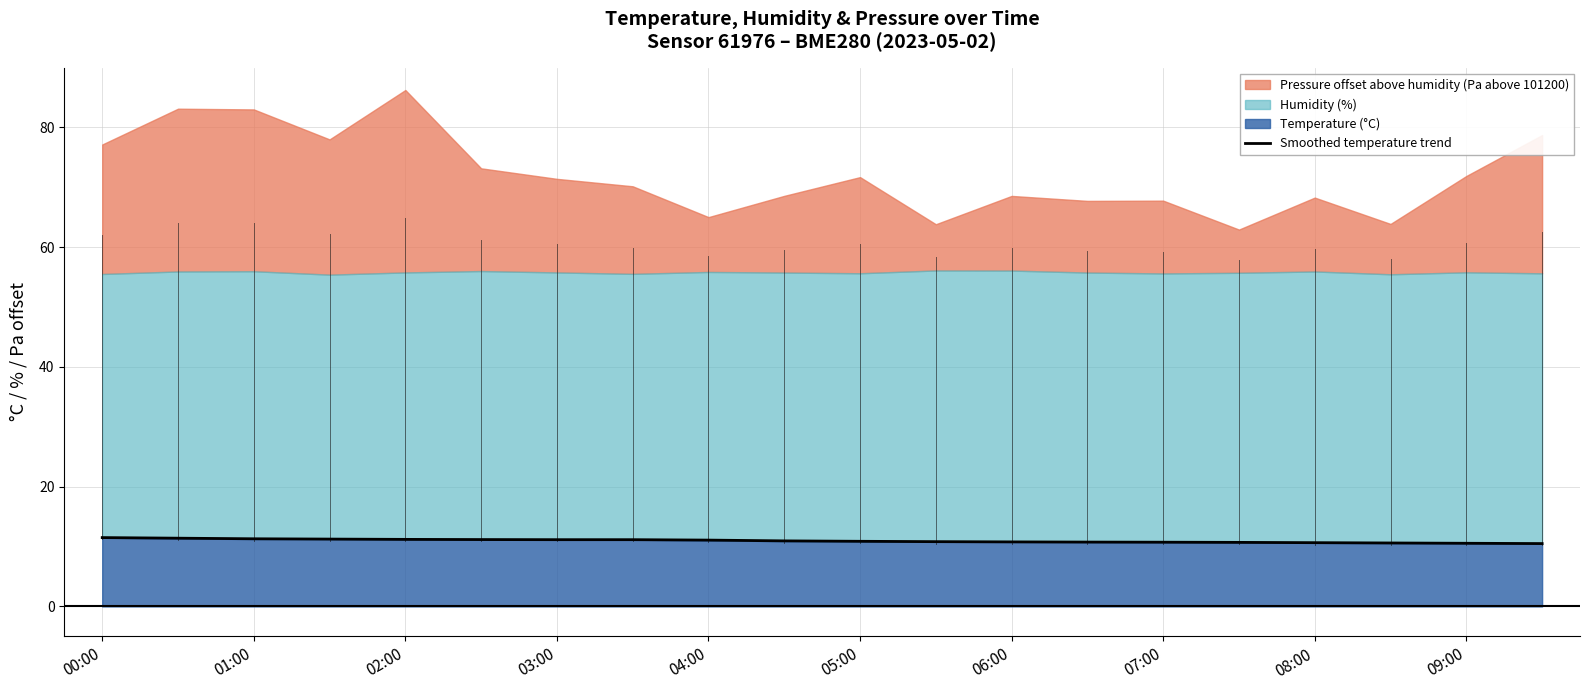

What is the difference between the maximum and minimum values?

1.0